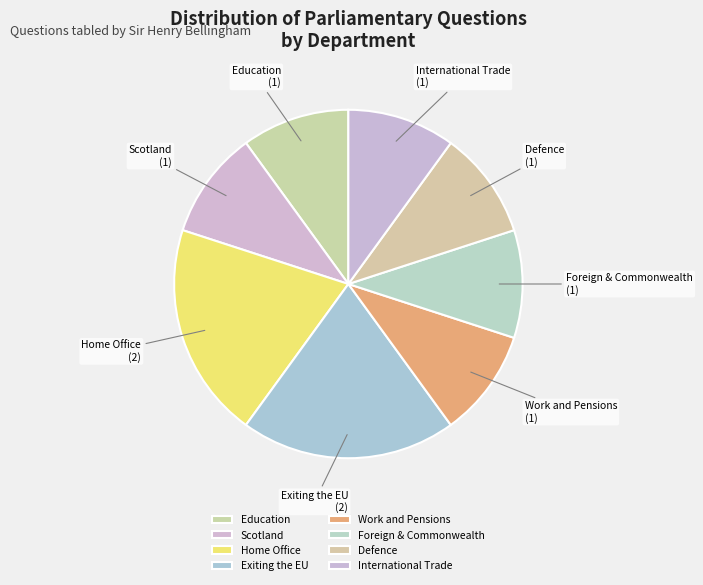

Which has a higher value, Home Office or Education?

Home Office